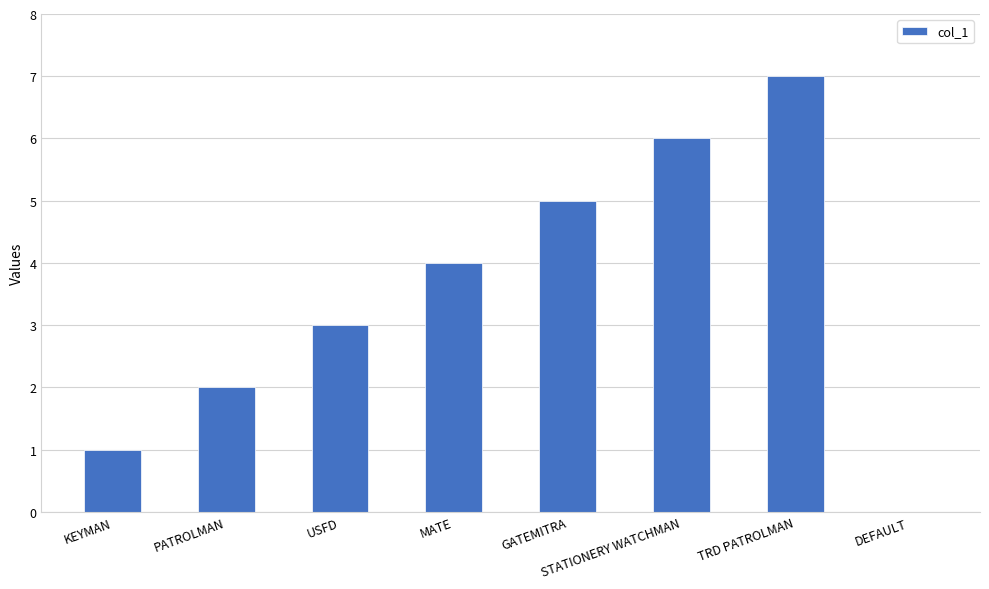

What is the difference between the values at STATIONERY WATCHMAN and KEYMAN?

5